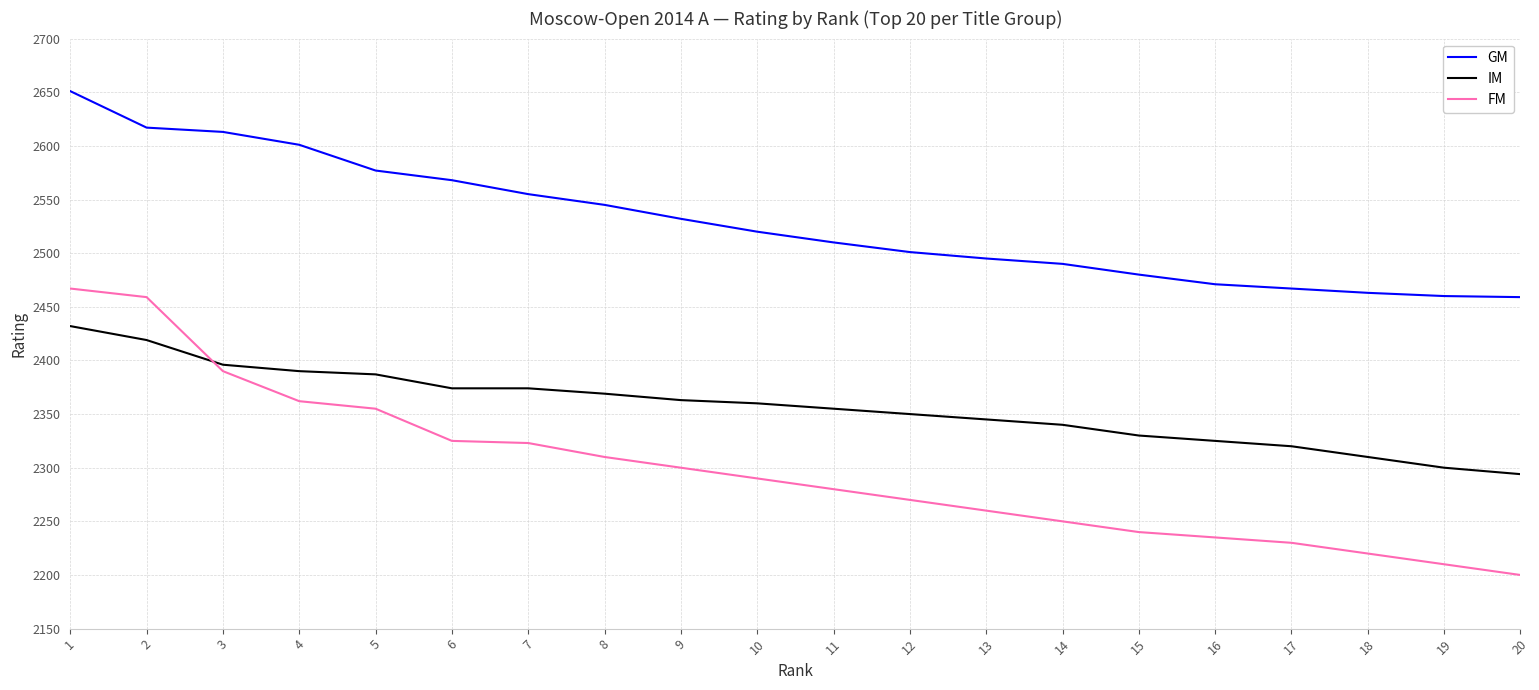

At which category does the chart reach its minimum across all series?

20